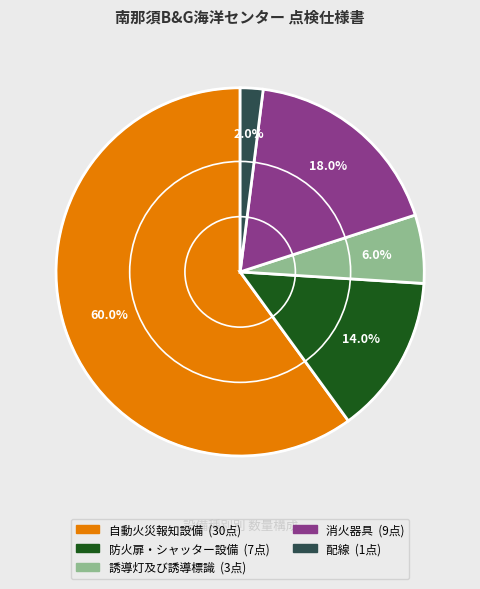

To the nearest percent, what is the average slice percentage?

20%